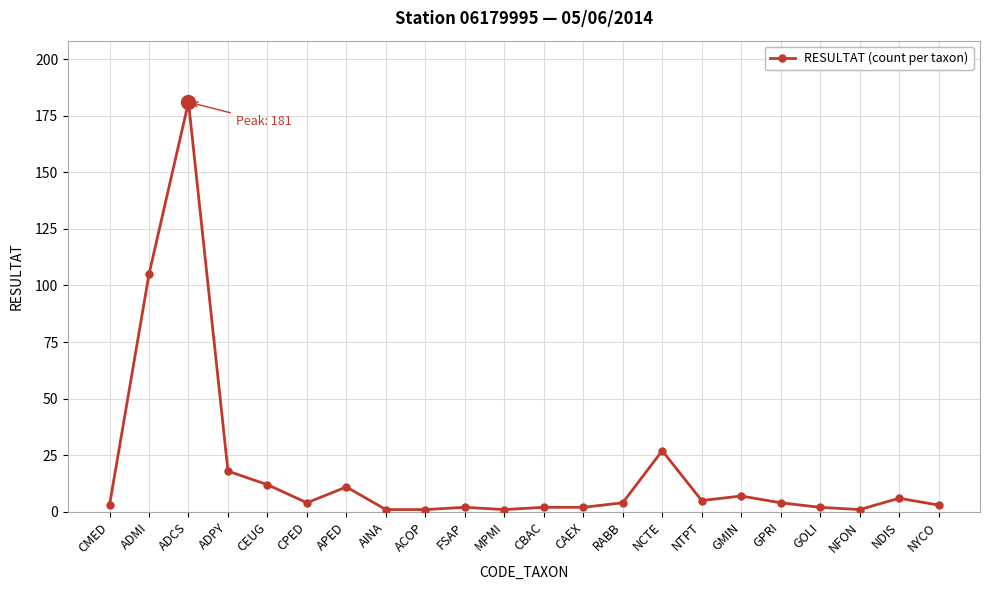

Is it true that the value at CEUG is 12?

True